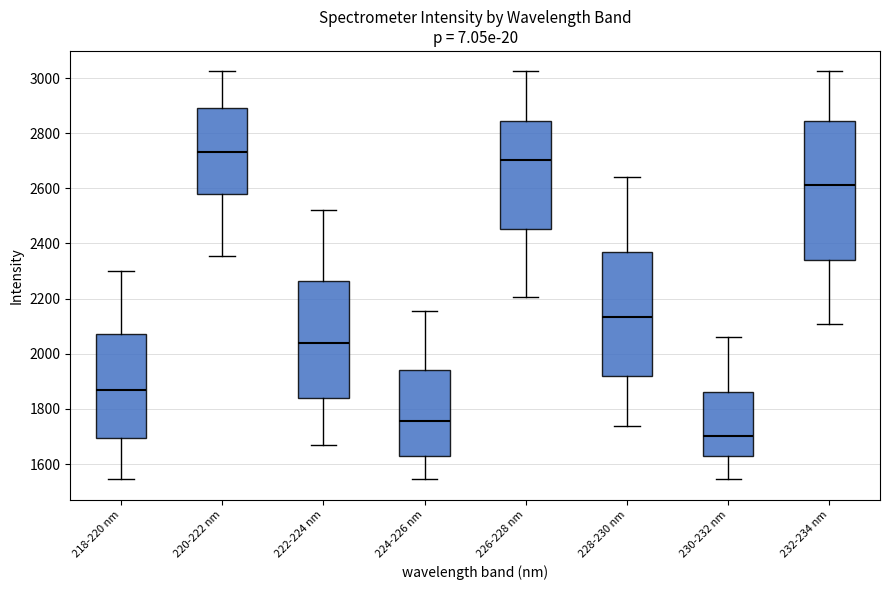

Reading left to right, transcribe this box plot: for each box, give where its median line is, the range the box spans, and where its two whiskers end, as read against the y-axis. The values are not printed on the chart, so give them approximately, as read against the axis.

218-220 nm: median 1880, box 1700 to 2080, whiskers 1540 to 2300
220-222 nm: median 2740, box 2580 to 2900, whiskers 2360 to 3020
222-224 nm: median 2040, box 1840 to 2260, whiskers 1660 to 2520
224-226 nm: median 1760, box 1620 to 1940, whiskers 1540 to 2160
226-228 nm: median 2700, box 2460 to 2840, whiskers 2200 to 3020
228-230 nm: median 2140, box 1920 to 2360, whiskers 1740 to 2640
230-232 nm: median 1700, box 1620 to 1860, whiskers 1540 to 2060
232-234 nm: median 2620, box 2340 to 2840, whiskers 2100 to 3020